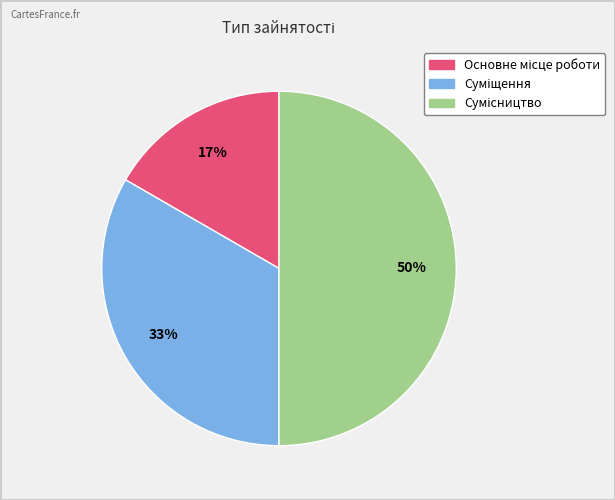

To the nearest percent, what is the difference between the largest and smallest slice percentages?

33%